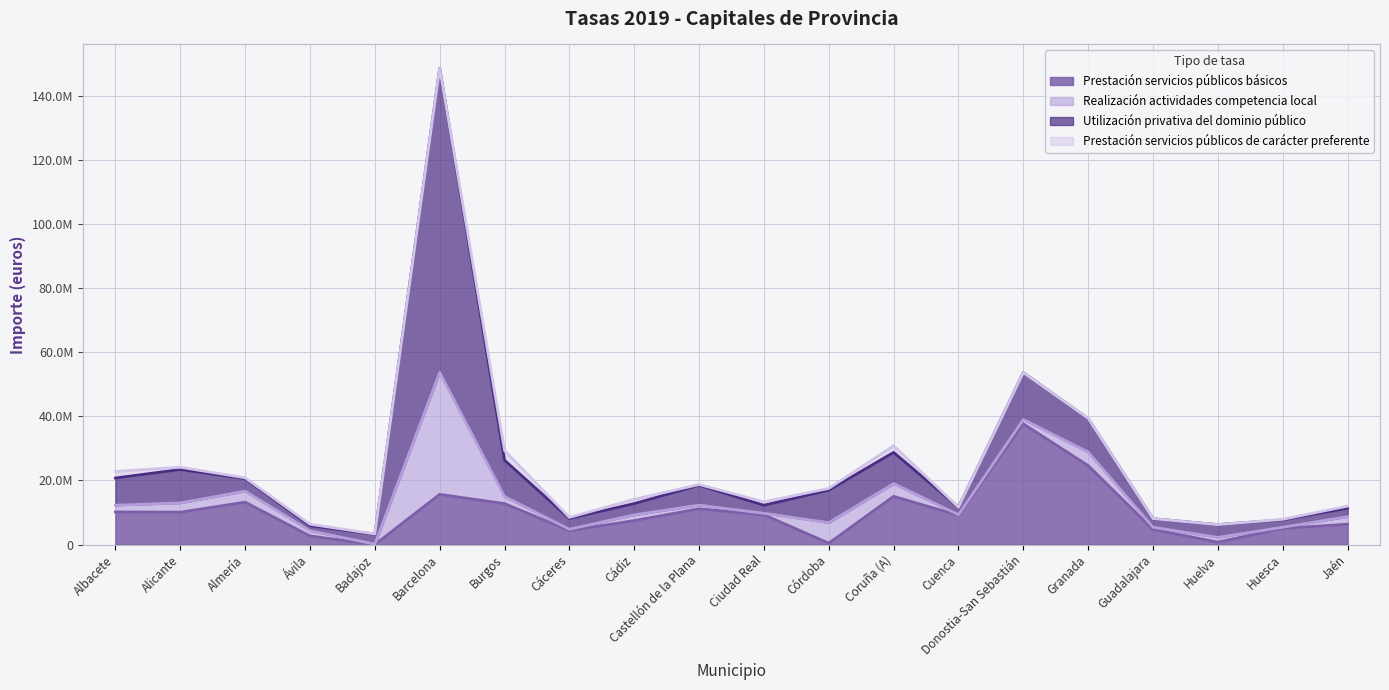

How many values in the Utilización privativa del dominio público series exceed 3994443?

10